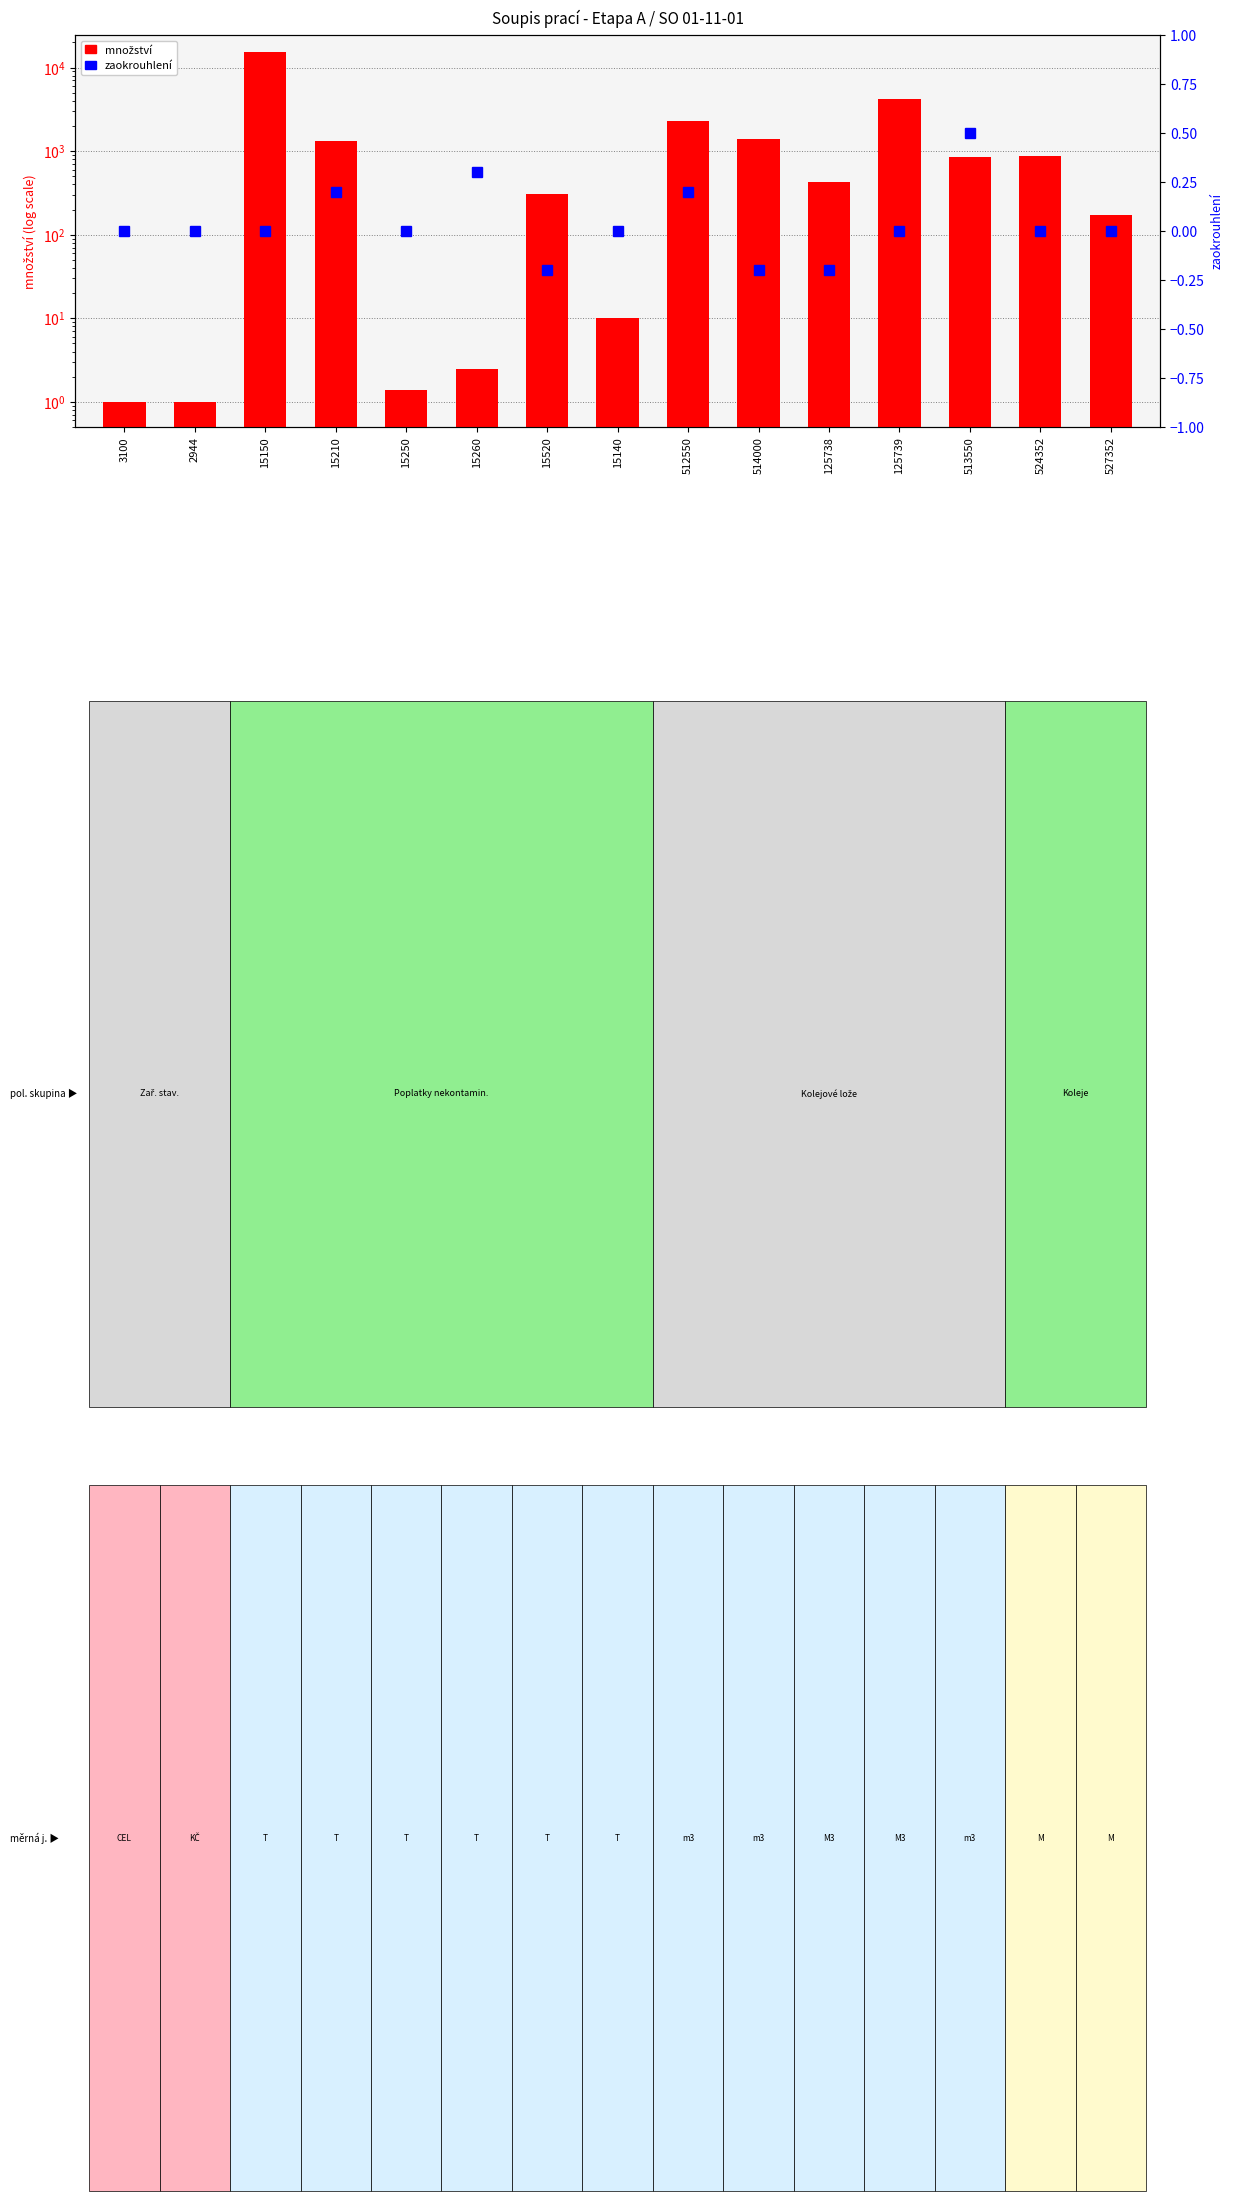

How many values in the zaokrouhlení series are below 0?

3